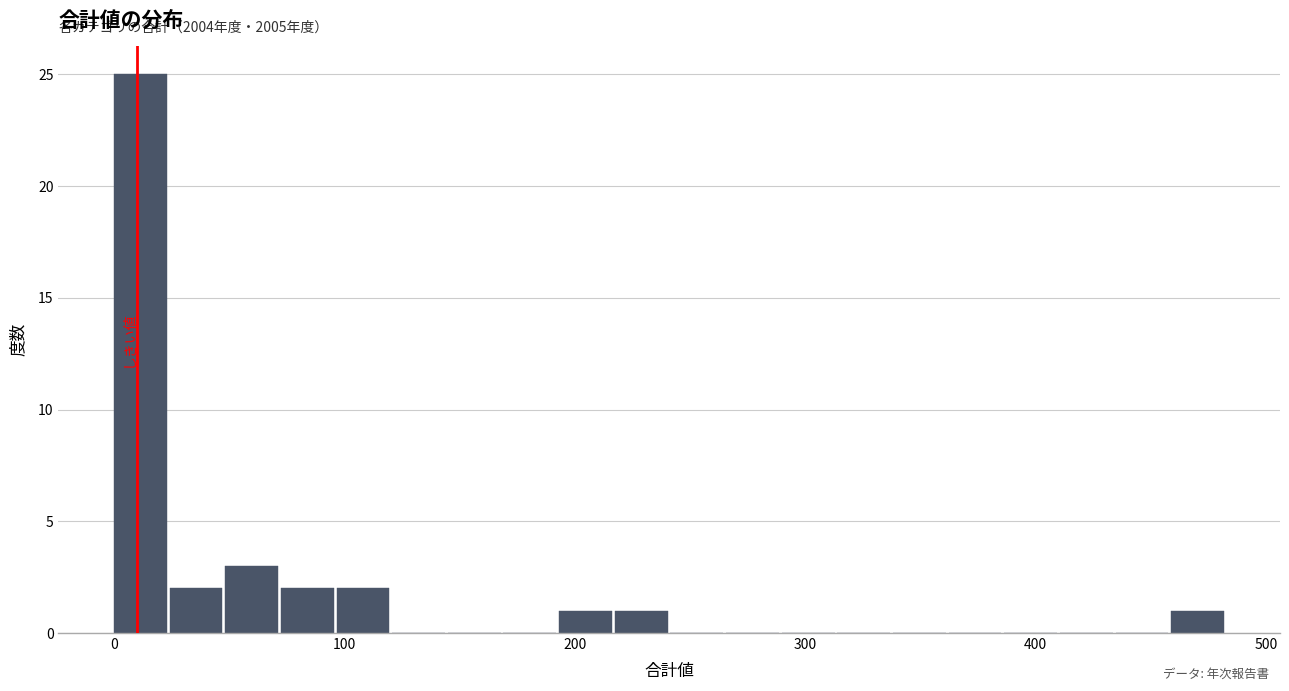

Around what value on the x-axis is the tallest bar? Give the approximate position of its centre, as read against the axis.

10